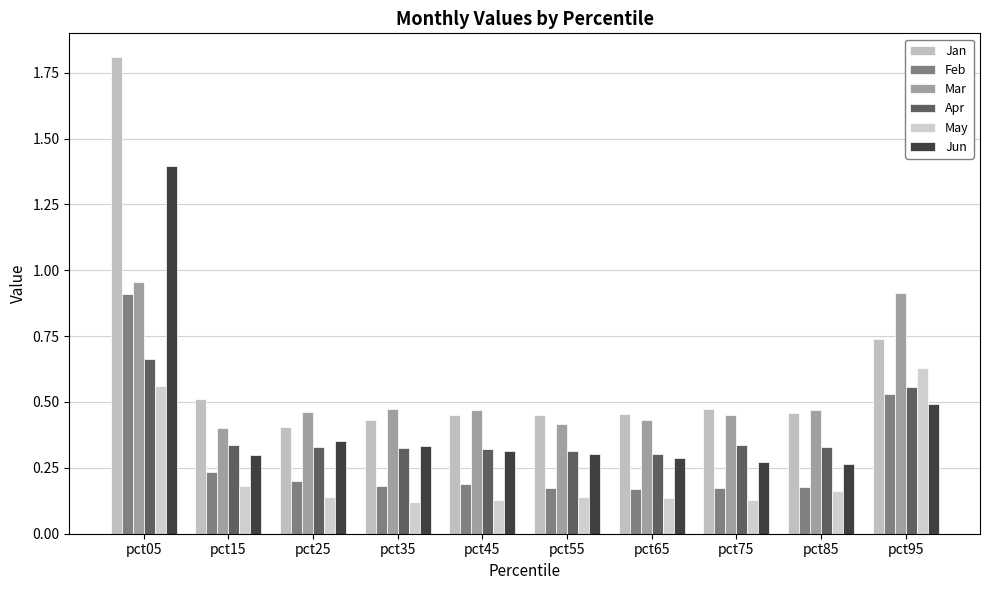

Reading left to right, list all the values displayed in this chart.

Jan: pct05=1.8	pct15=0.5	pct25=0.4	pct35=0.4	pct45=0.5	pct55=0.4	pct65=0.5	pct75=0.5	pct85=0.5	pct95=0.7
Feb: pct05=0.9	pct15=0.2	pct25=0.2	pct35=0.2	pct45=0.2	pct55=0.2	pct65=0.2	pct75=0.2	pct85=0.2	pct95=0.5
Mar: pct05=1.0	pct15=0.4	pct25=0.5	pct35=0.5	pct45=0.5	pct55=0.4	pct65=0.4	pct75=0.5	pct85=0.5	pct95=0.9
Apr: pct05=0.7	pct15=0.3	pct25=0.3	pct35=0.3	pct45=0.3	pct55=0.3	pct65=0.3	pct75=0.3	pct85=0.3	pct95=0.6
May: pct05=0.6	pct15=0.2	pct25=0.1	pct35=0.1	pct45=0.1	pct55=0.1	pct65=0.1	pct75=0.1	pct85=0.2	pct95=0.6
Jun: pct05=1.4	pct15=0.3	pct25=0.4	pct35=0.3	pct45=0.3	pct55=0.3	pct65=0.3	pct75=0.3	pct85=0.3	pct95=0.5